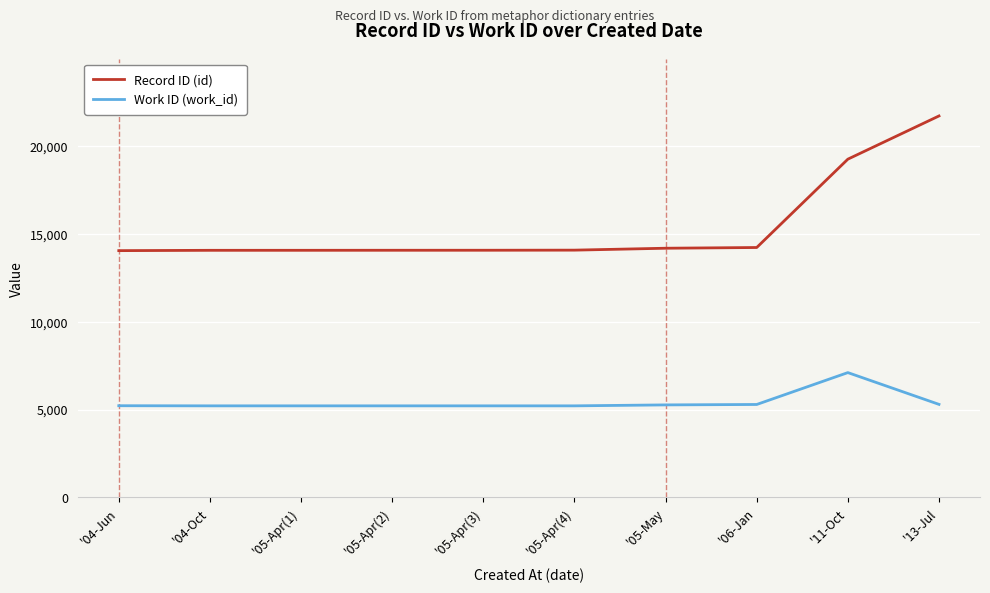

What position from the left is '11-Oct?

9